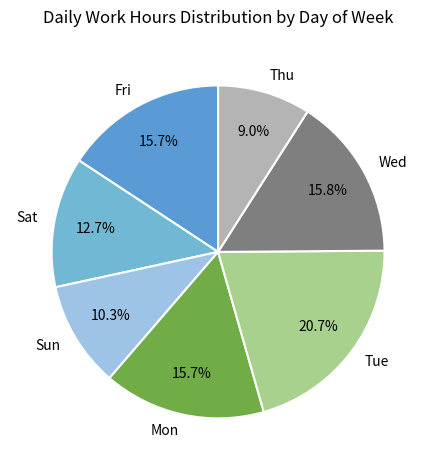

Which has a higher value, Sat or Tue?

Tue